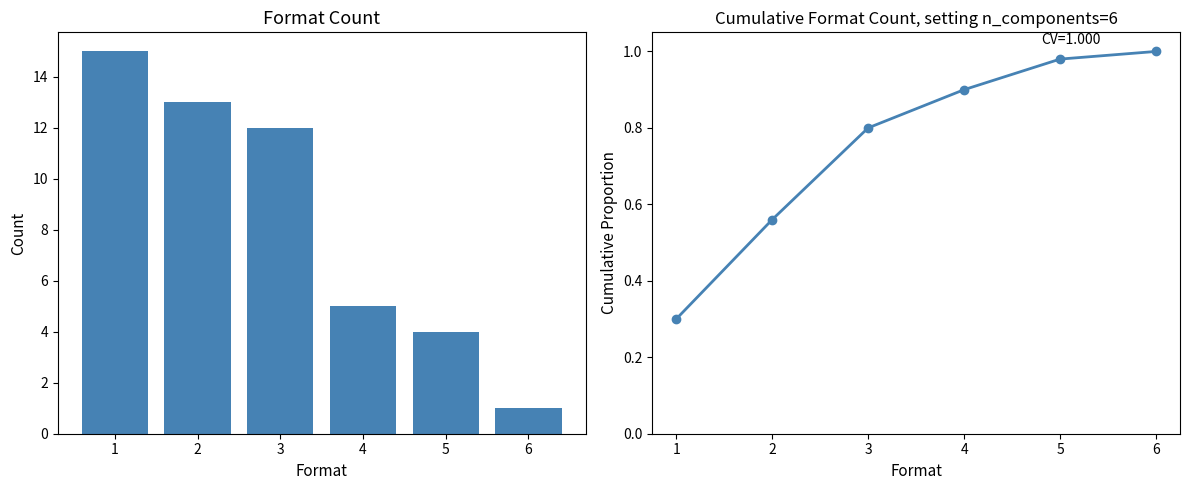

Between 1 and 4, which is larger?

1